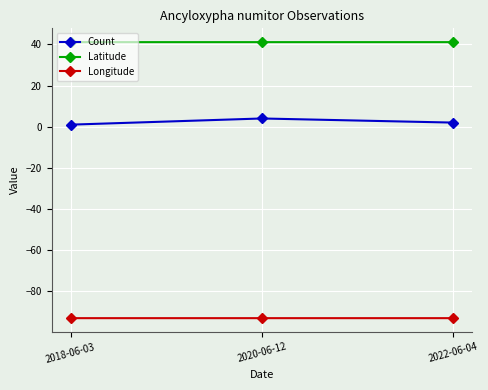

Read the Count value at 2022-06-04.

2.0